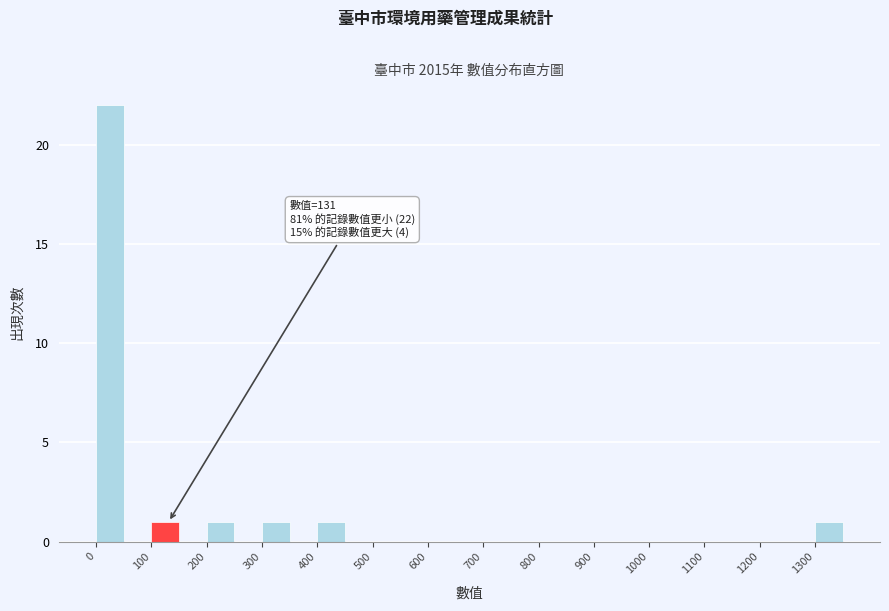

Over which range of the x-axis is the bar tallest?

0 to 50